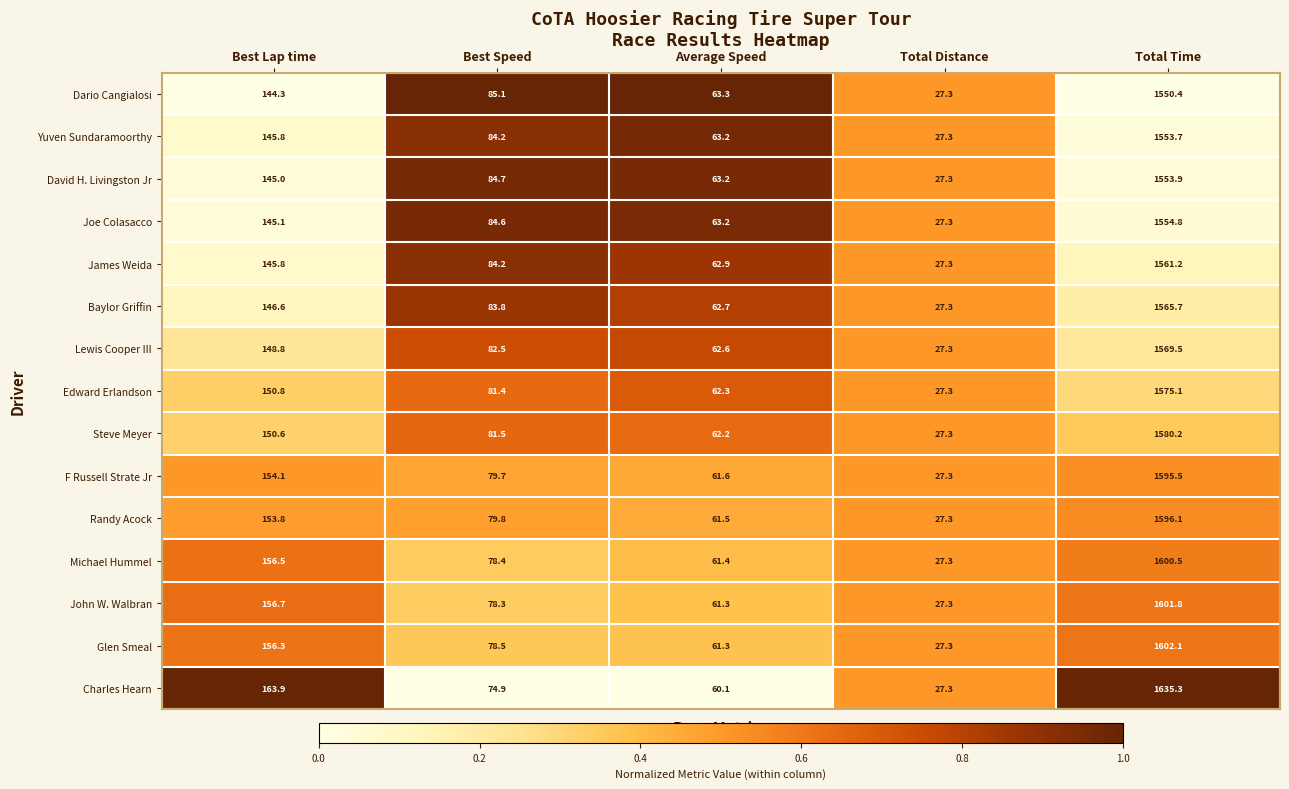

What is the highest value of the Yuven Sundaramoorthy series?

1553.7